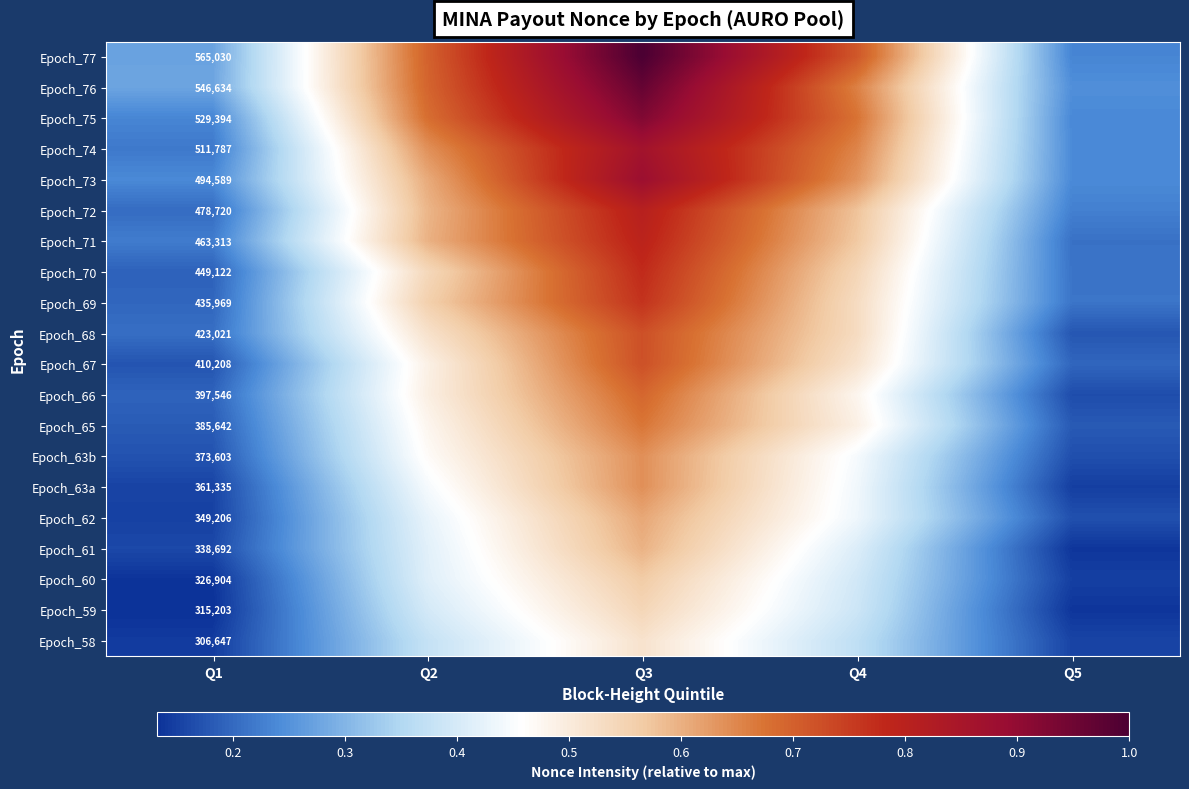

What is the maximum value shown in the chart?

1.0